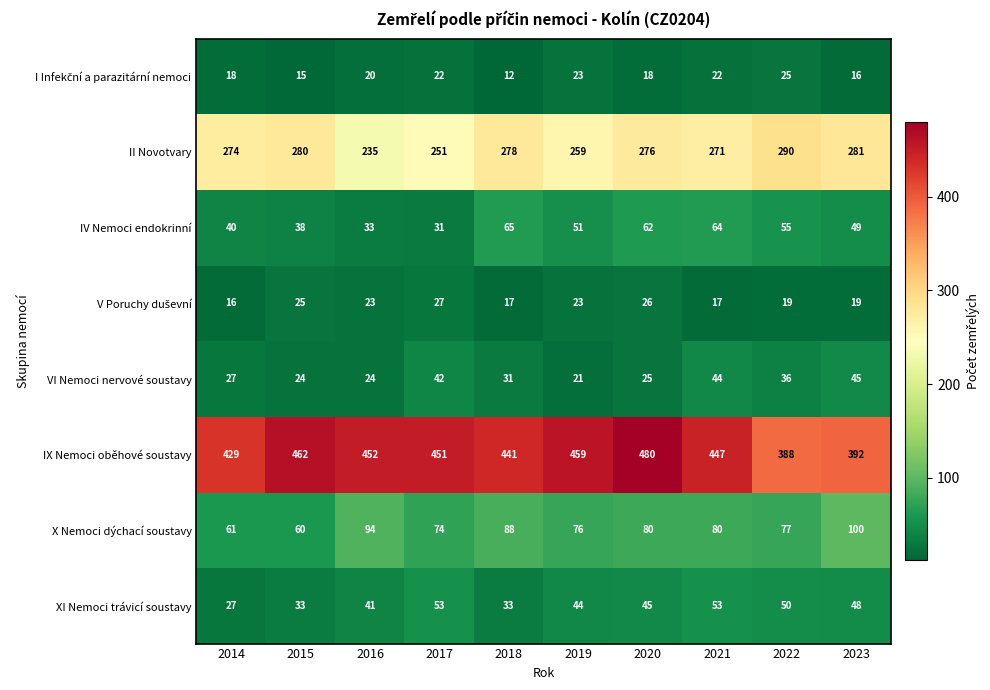

At how many categories does at least one series exceed 130?

10